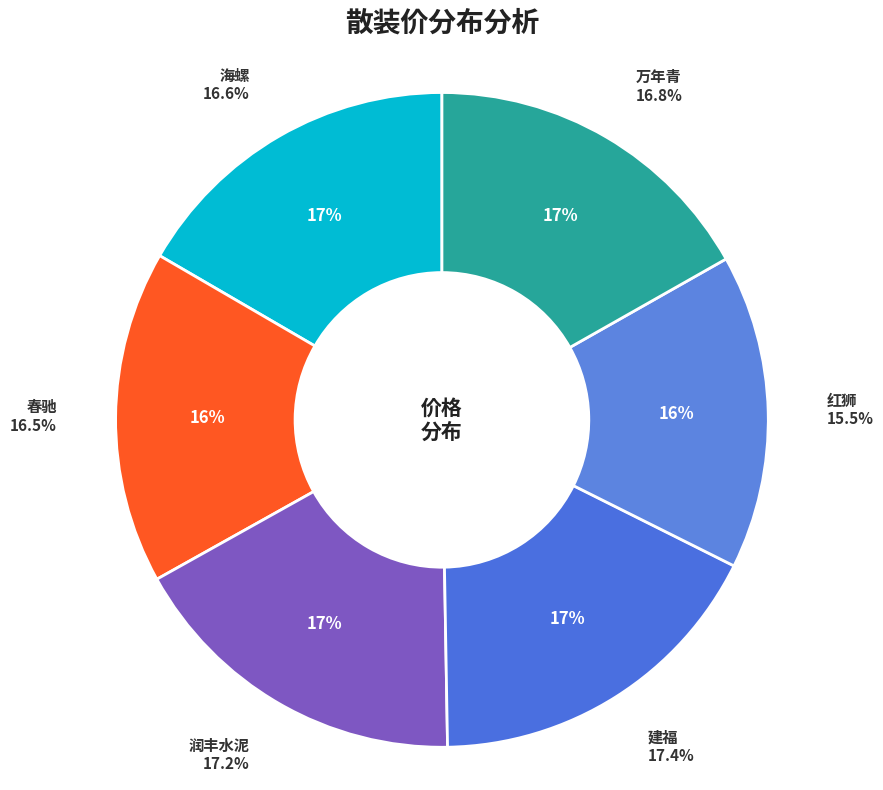

Is there a majority slice in this chart?

No